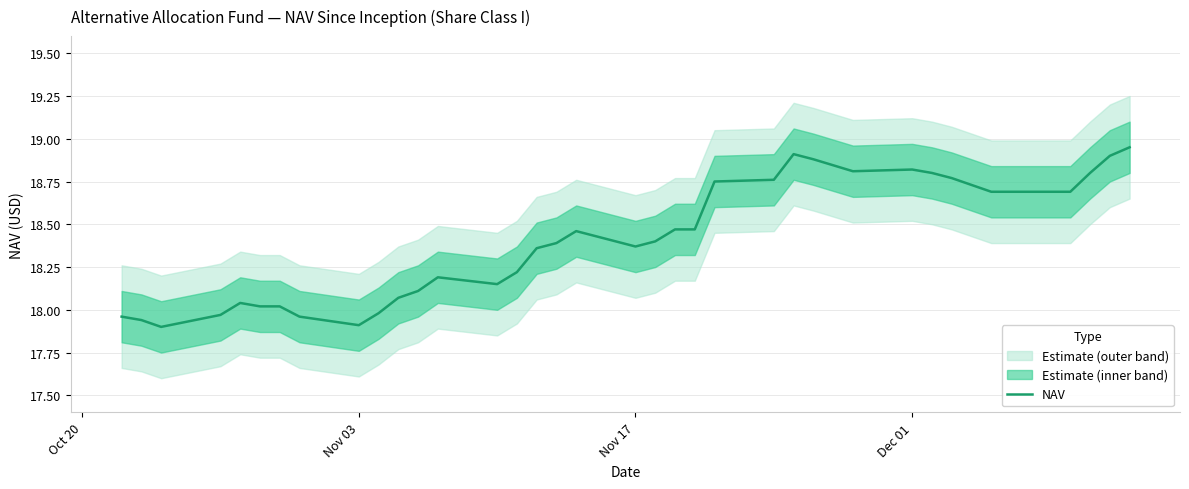

How many interior local peaks (higher than both neighbors) does the data have?

5